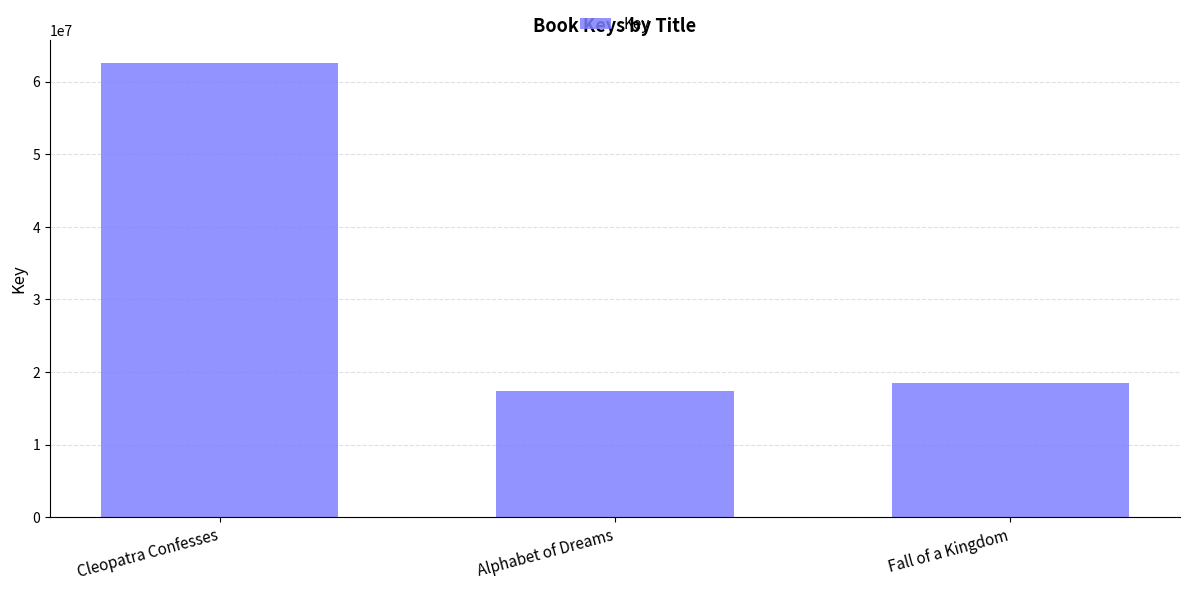

Reading right to left, list all the values displayed in this chart.

Fall of a Kingdom=18535396	Alphabet of Dreams=17410927	Cleopatra Confesses=62547593